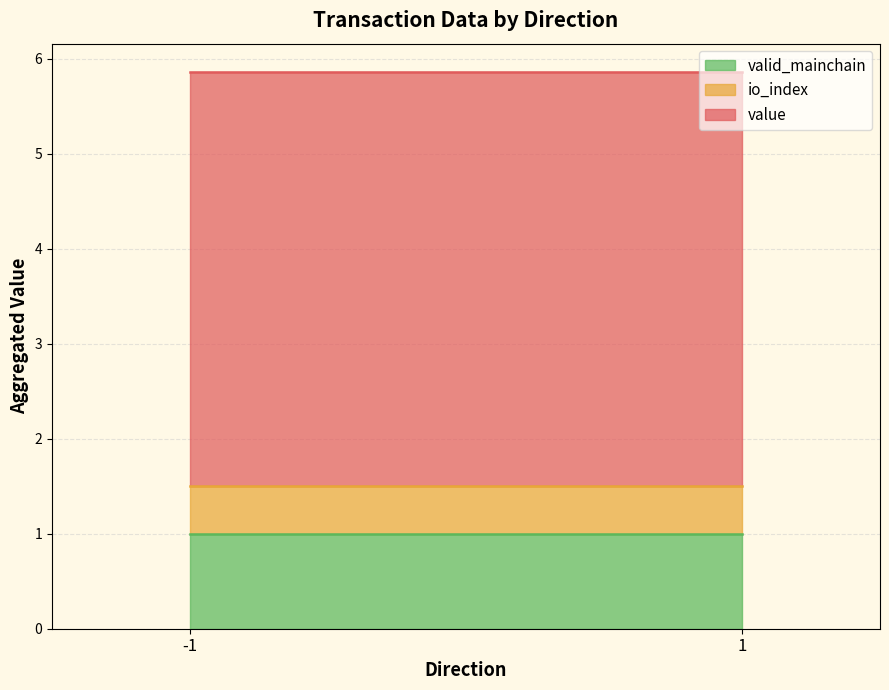

True or false: io_index and value intersect in this chart.

False